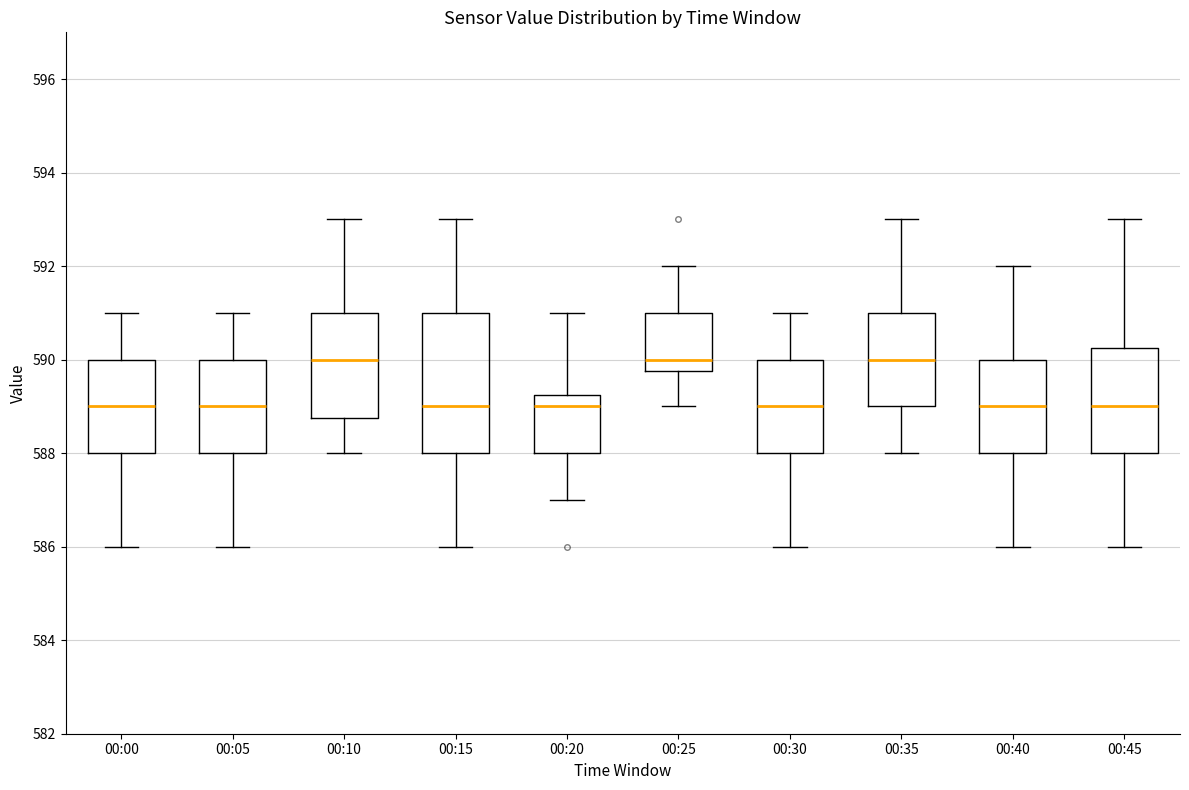

Where does the median line of the box for 00:30 sit on the y-axis? The values are not printed on the chart, so give them approximately, as read against the axis.

589.0